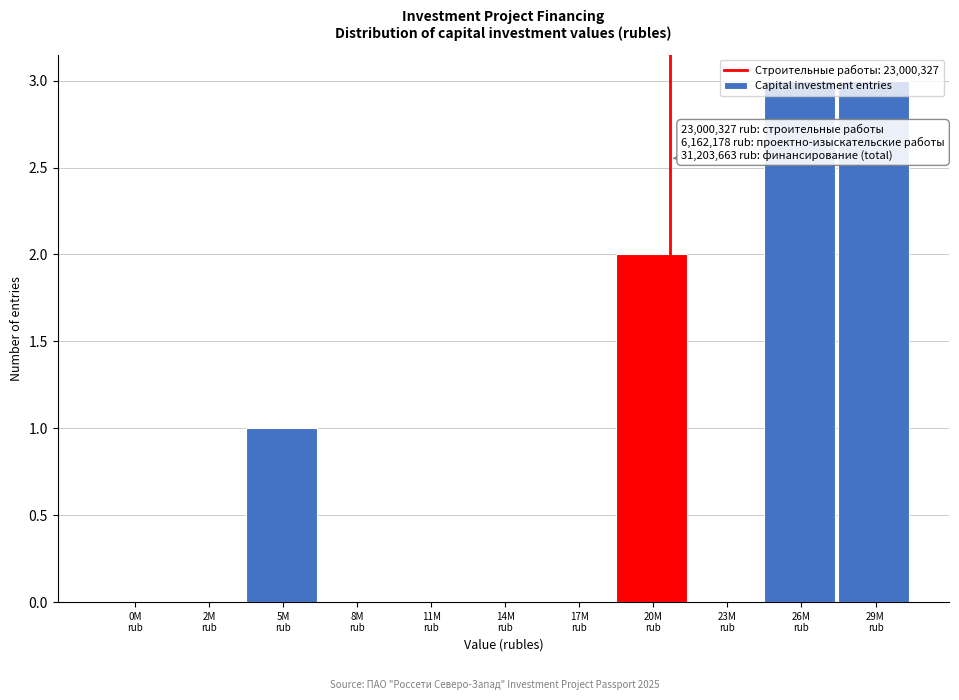

What is the maximum value shown in the chart?

3